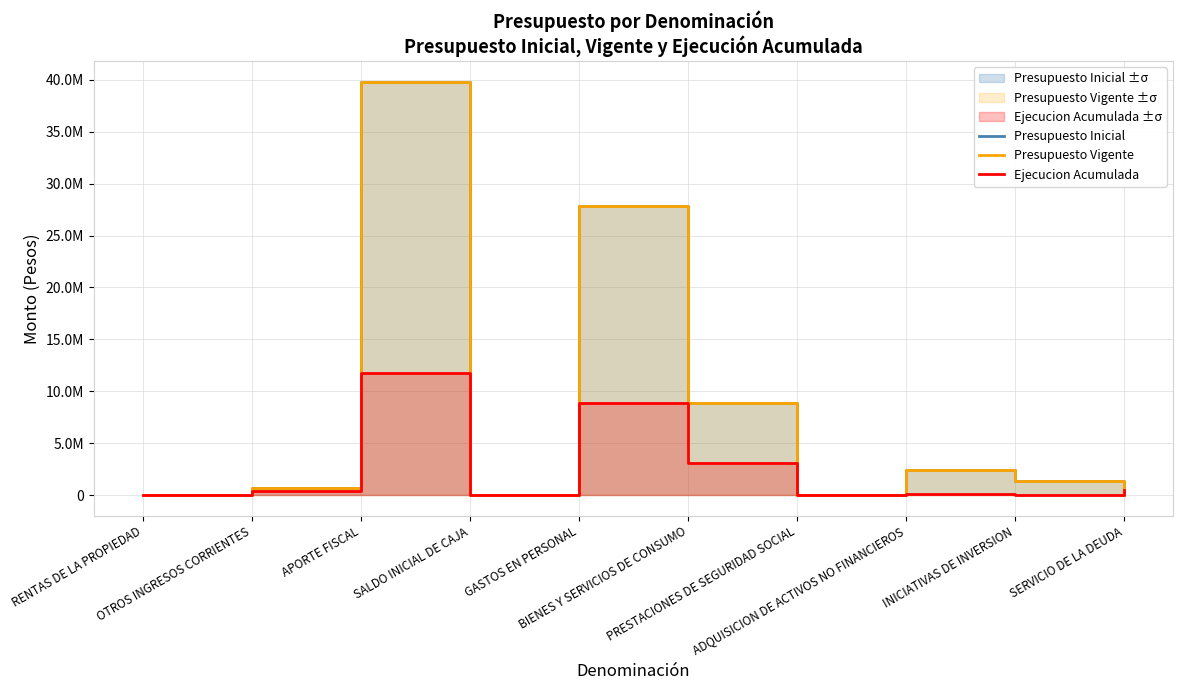

Count the number of categories in the chart.

10